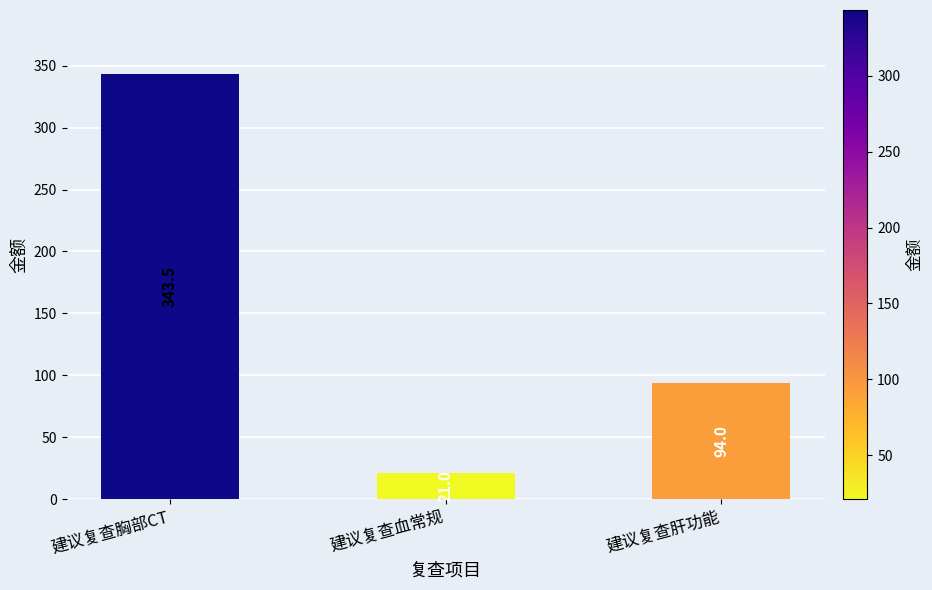

What is the sum of all values?

458.5